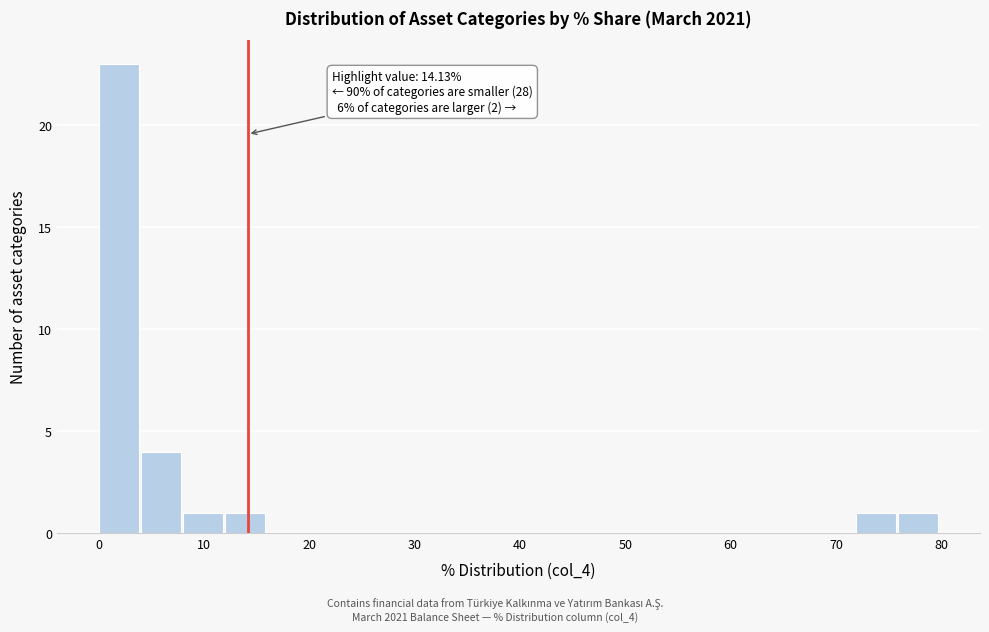

Read against the x-axis, roughly where is the centre of the tallest bar?

2